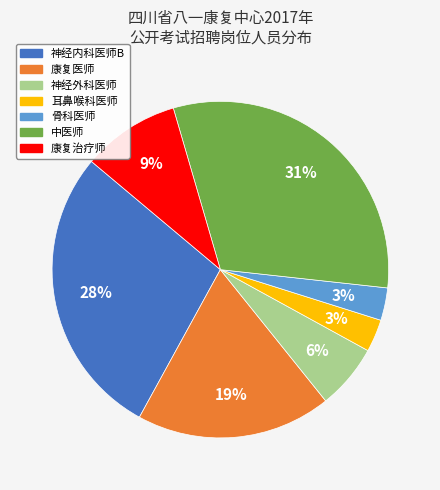

To the nearest percent, what is the difference between the 康复治疗师 and 神经内科医师B slice percentages?

19%